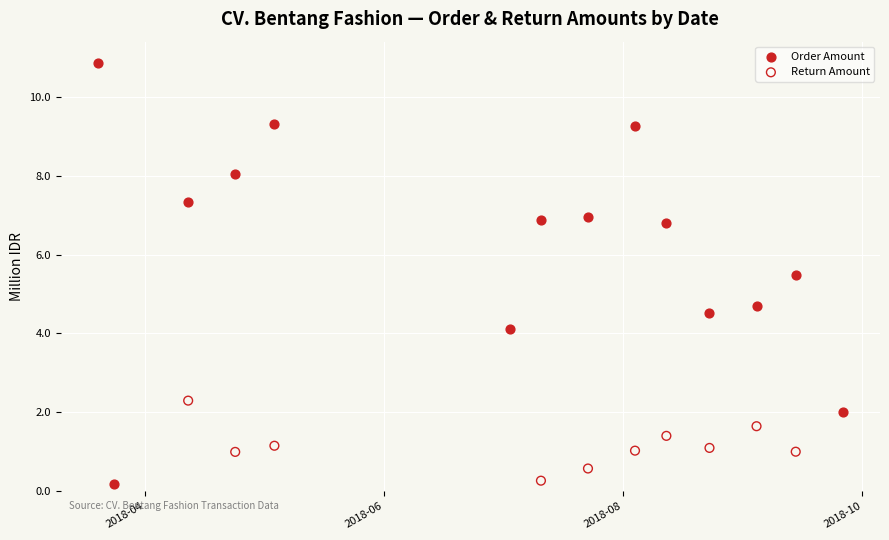

Which series reaches the maximum Y coordinate?

Order Amount